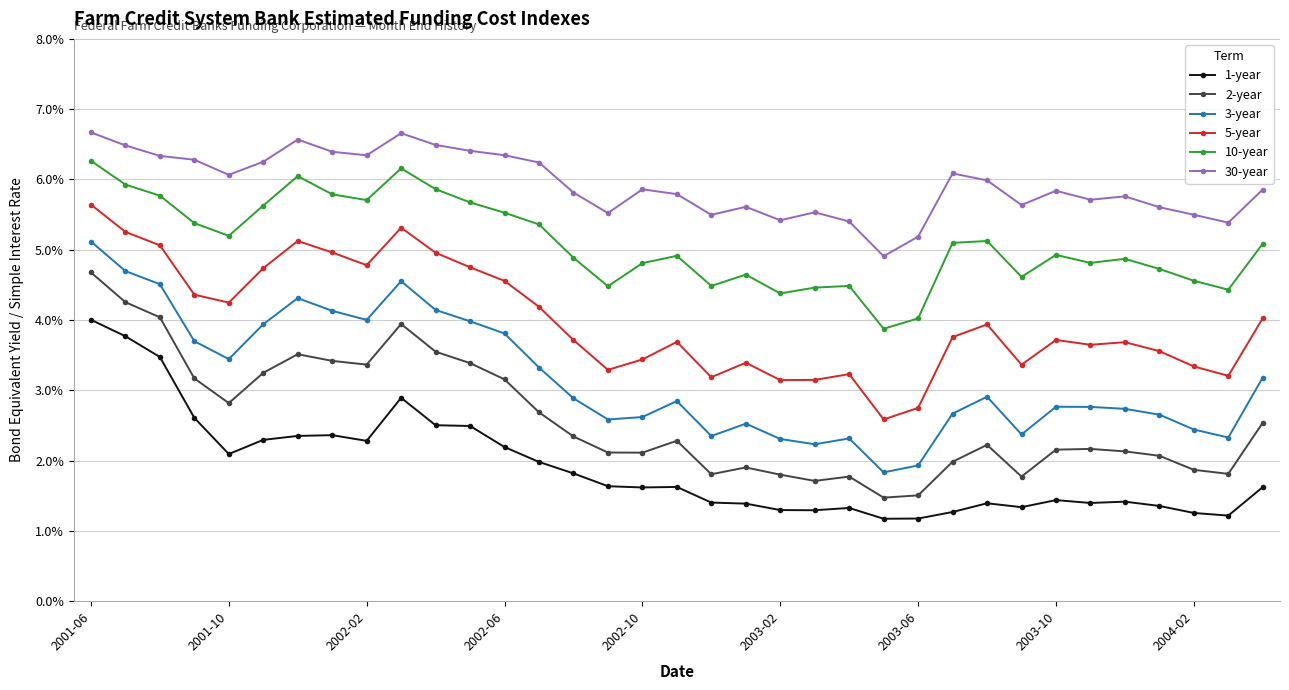

What is the difference between the maximum and second lowest values in the 3-year series?

3.2